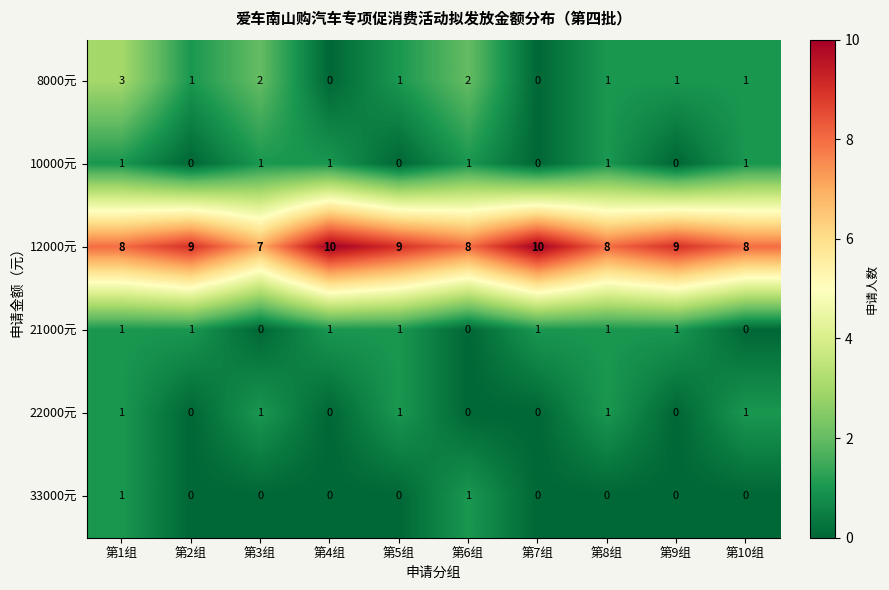

What is the approximate value of 12000元 at 第1组?

8